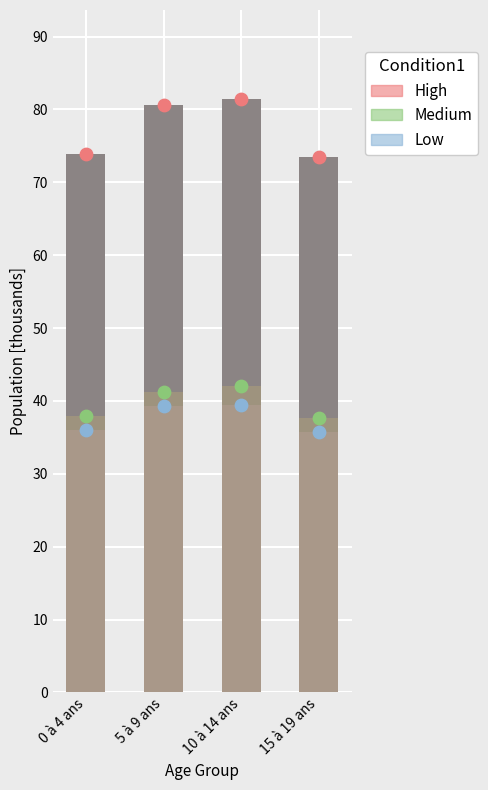

Is the value of High at 0 à 4 ans greater than the value of Medium at 5 à 9 ans?

Yes